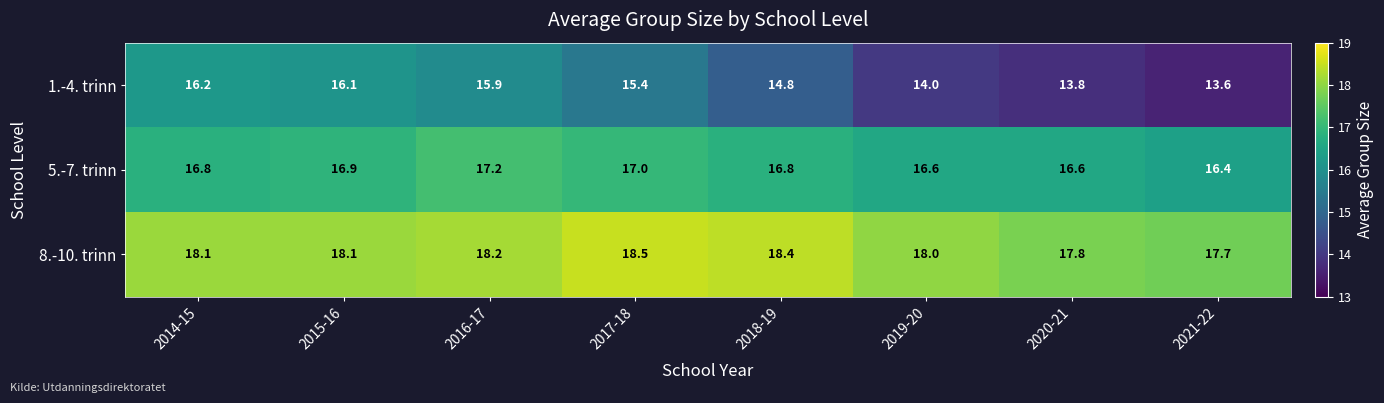

True or false: 1.-4. trinn has a value of 13.8 at 2020-21.

True